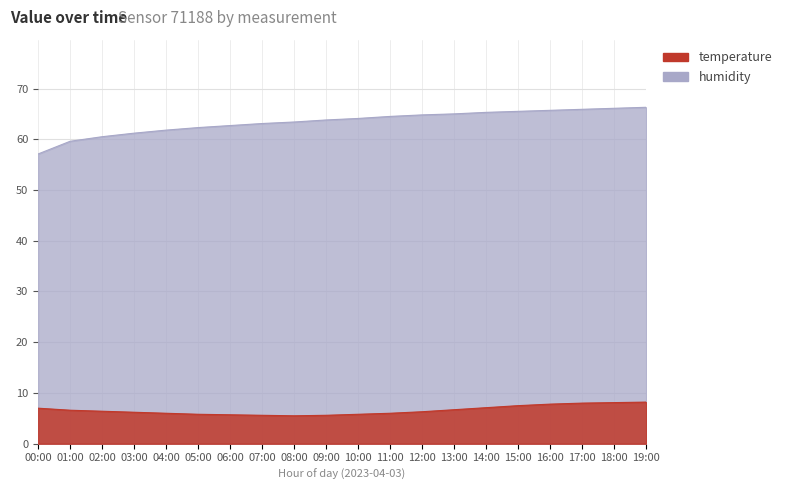

How many lines are shown in the chart?

2